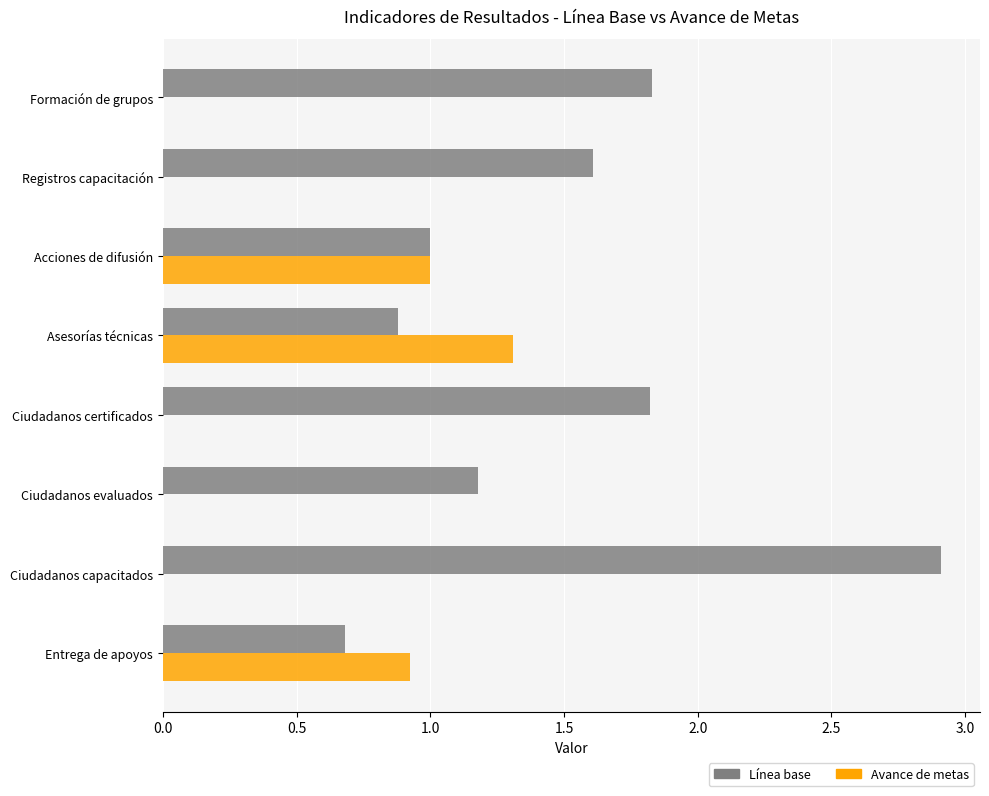

Count the number of categories in the chart.

8